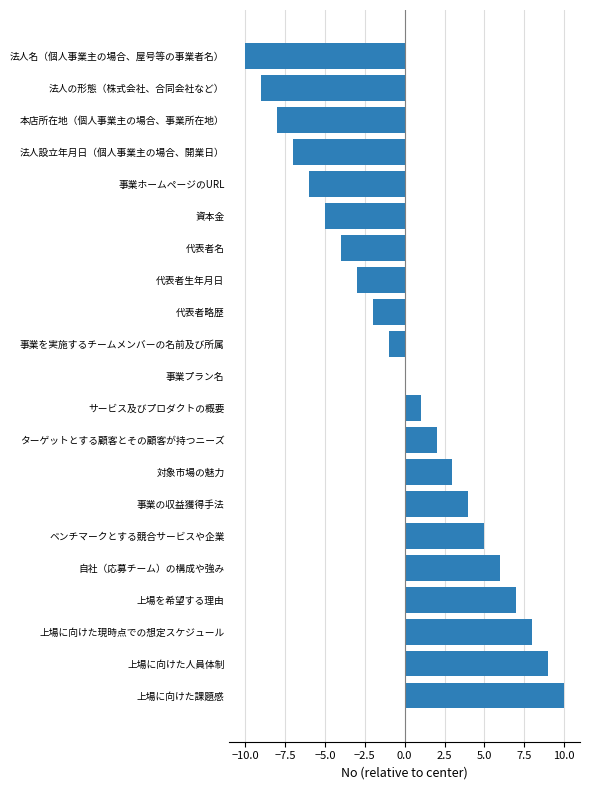

Where is the data nearest to the value 0?

事業プラン名